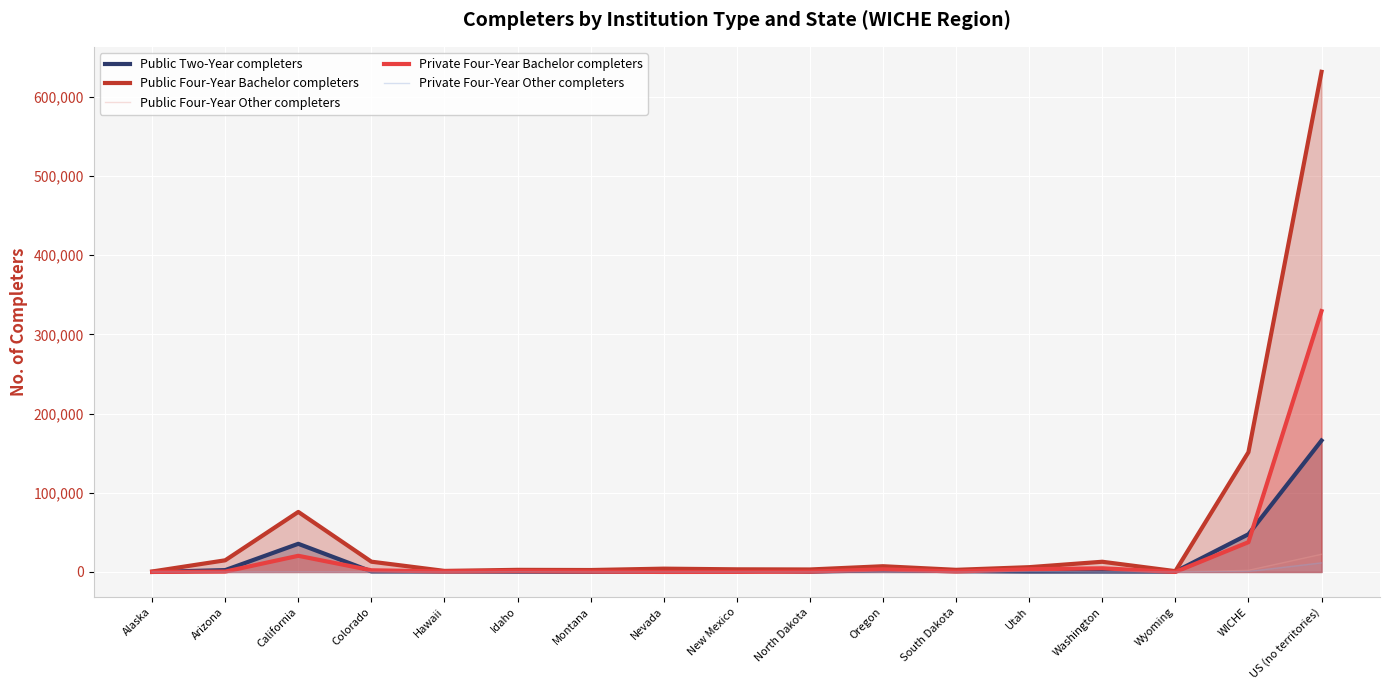

How many lines are shown in the chart?

5